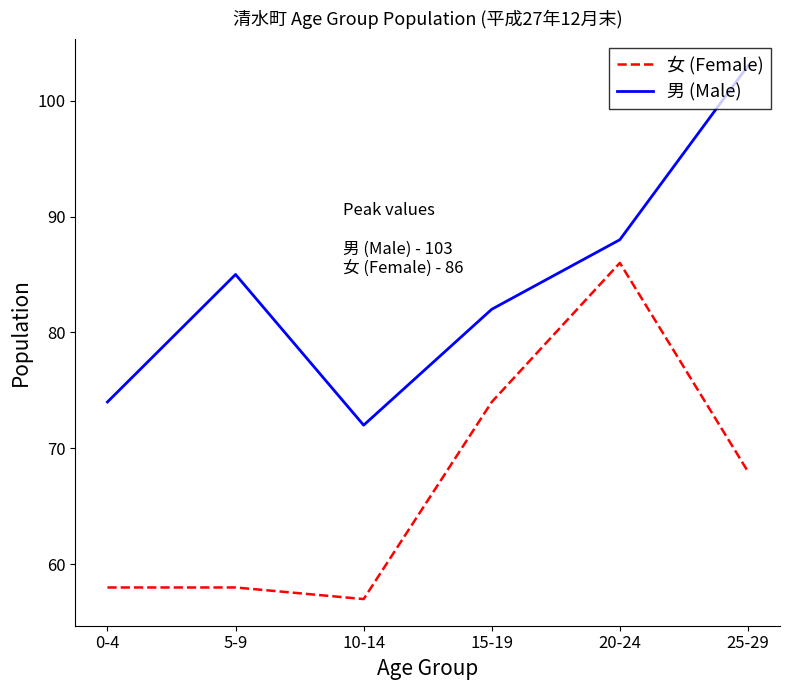

At which category does the chart reach its minimum across all series?

10-14